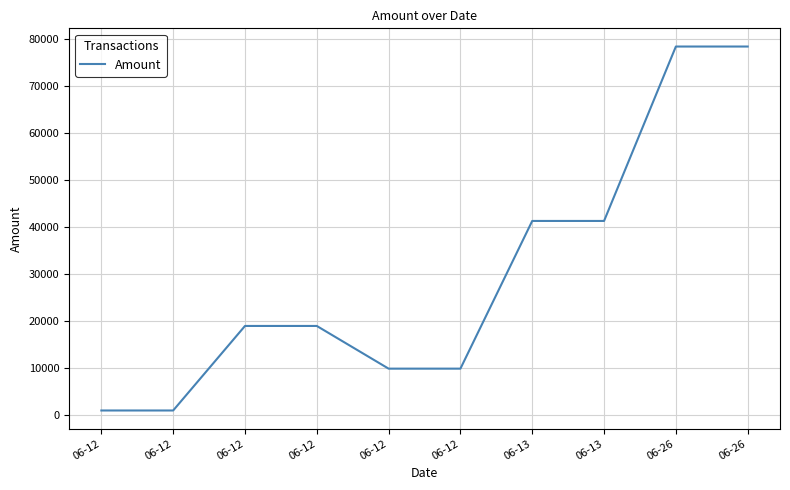

How many lines are shown in the chart?

1